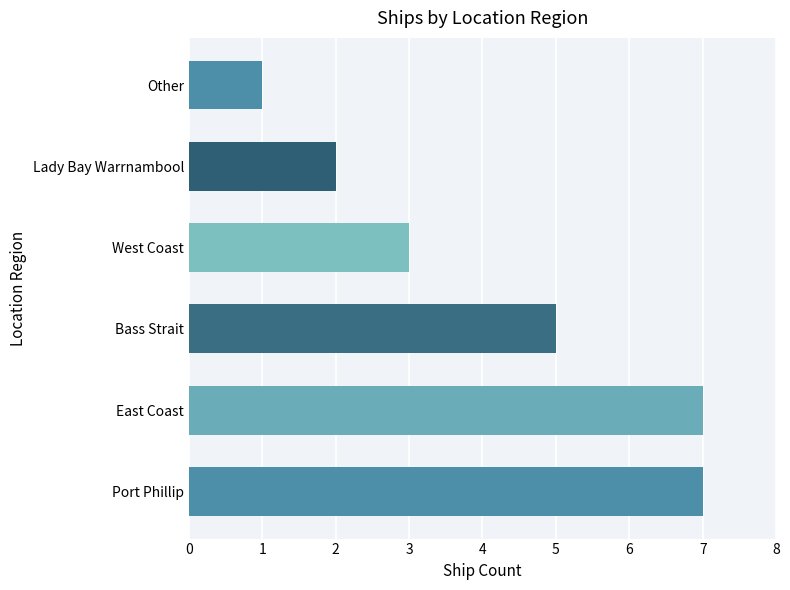

The value at Port Phillip is 2. True or false?

False